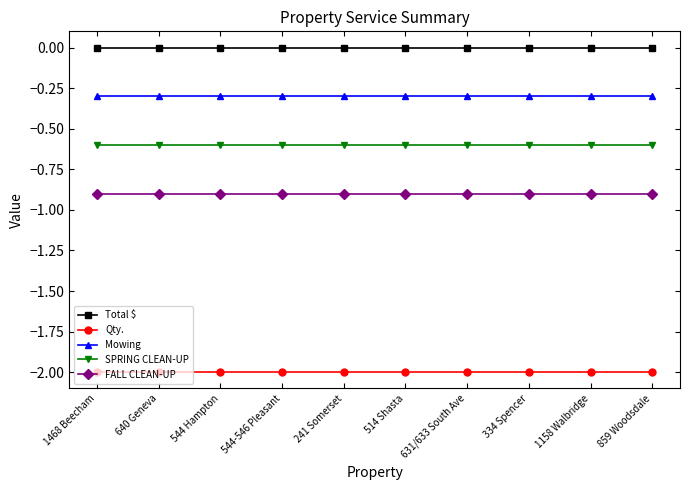

True or false: Total $ and FALL CLEAN-UP intersect in this chart.

False